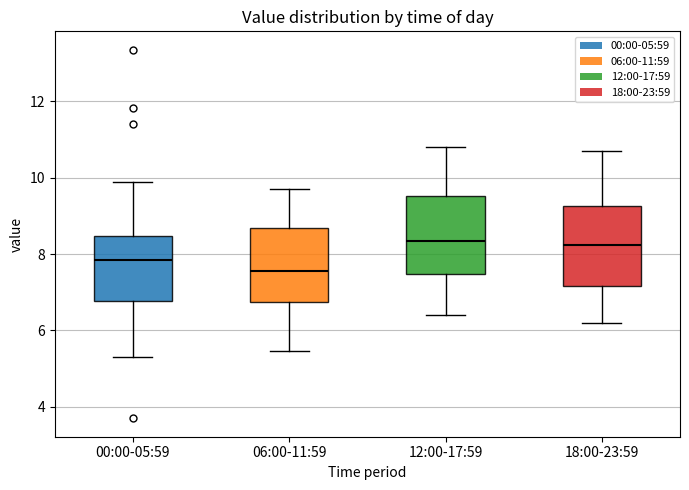

Reading left to right, transcribe this box plot: for each box, give where its median line is, the range the box spans, and where its two whiskers end, as read against the y-axis. The values are not printed on the chart, so give them approximately, as read against the axis.

00:00-05:59: median 7.8, box 6.8 to 8.4, whiskers 5.4 to 9.8
06:00-11:59: median 7.6, box 6.8 to 8.6, whiskers 5.4 to 9.8
12:00-17:59: median 8.4, box 7.4 to 9.6, whiskers 6.4 to 10.8
18:00-23:59: median 8.2, box 7.2 to 9.2, whiskers 6.2 to 10.8